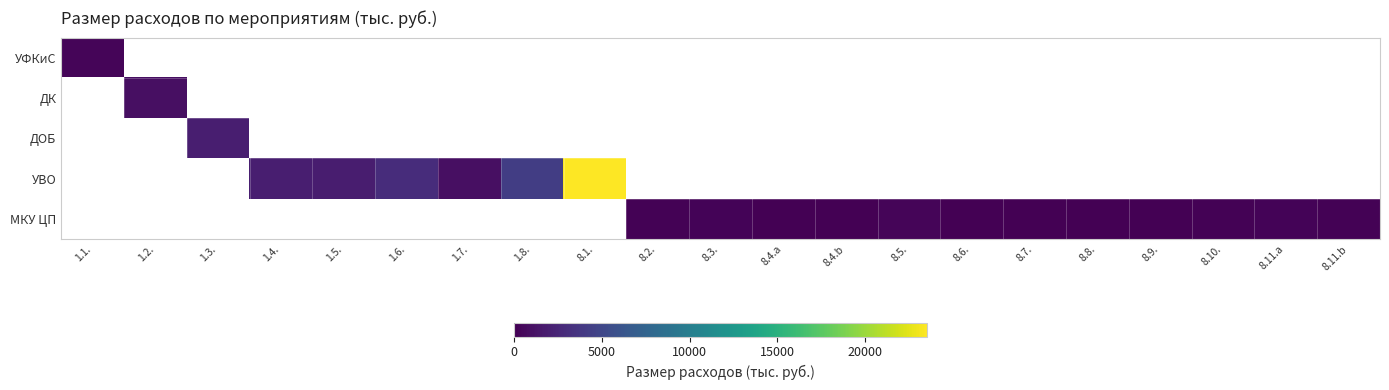

How many data points does each series have?

21